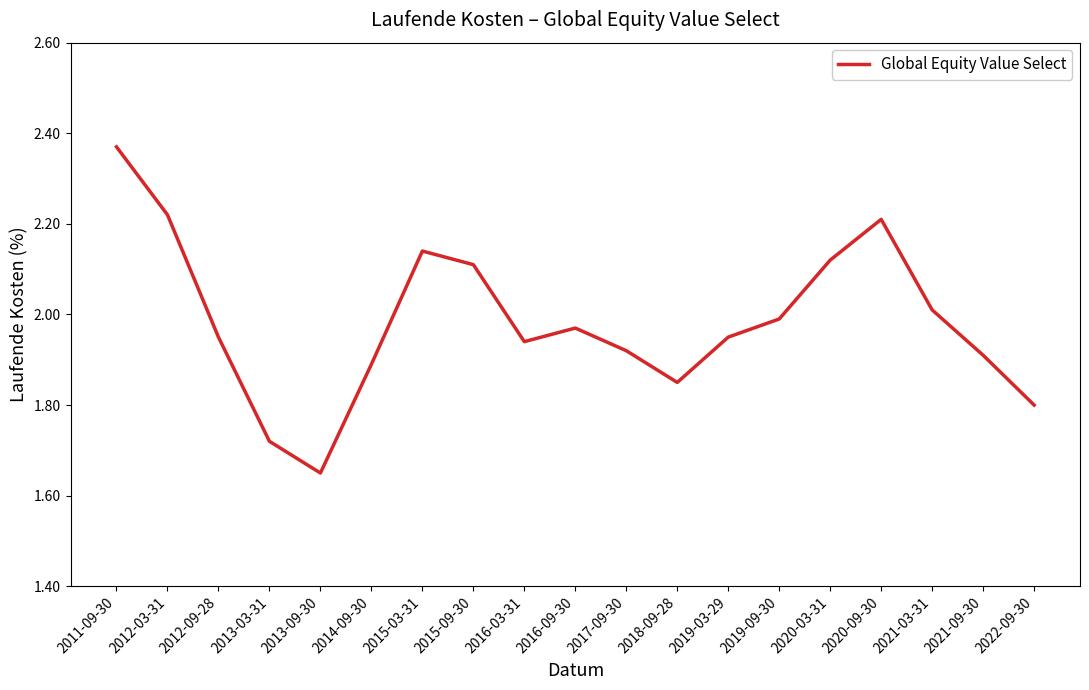

What is the difference between the second highest and minimum values?

0.6